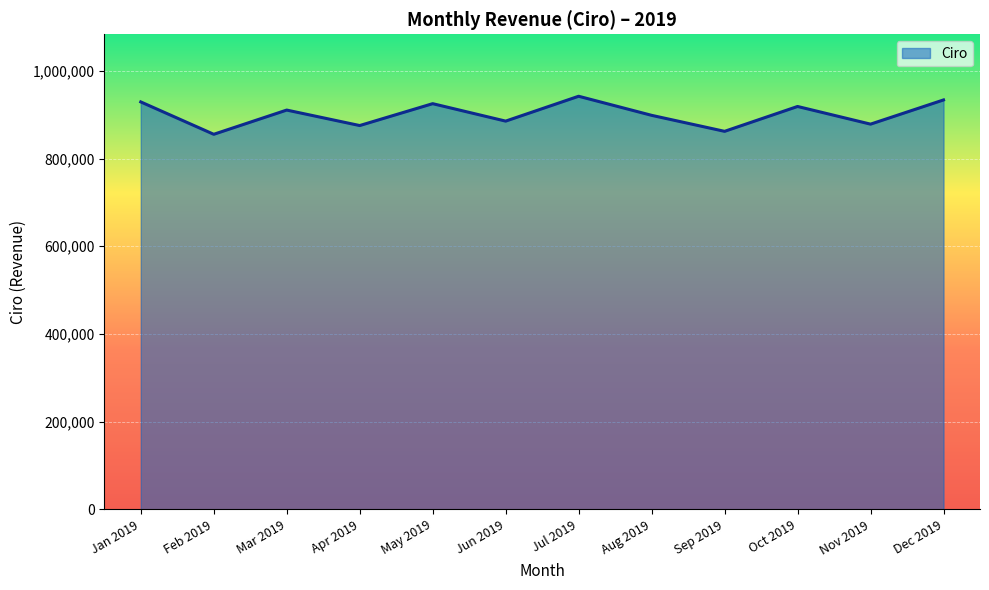

What is the change in value from May 2019 to Jun 2019?

-39800